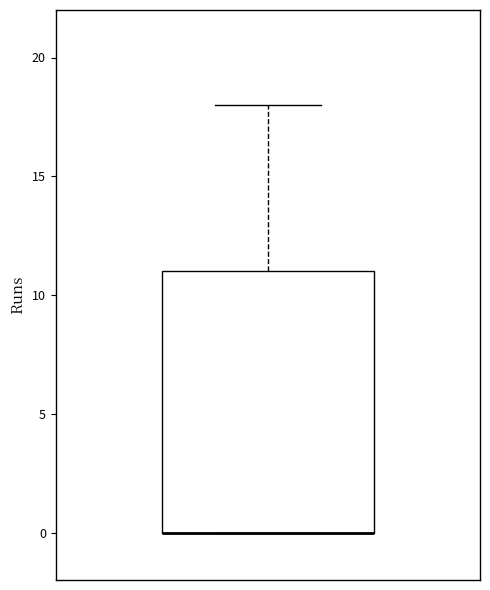

Transcribe this box plot: give where the median line is, the range the box spans, and where the two whiskers end, as read against the y-axis. The values are not printed on the chart, so give them approximately, as read against the axis.

median 0 (drawn on the box's lower edge), box 0 to 11, whiskers 0 to 18